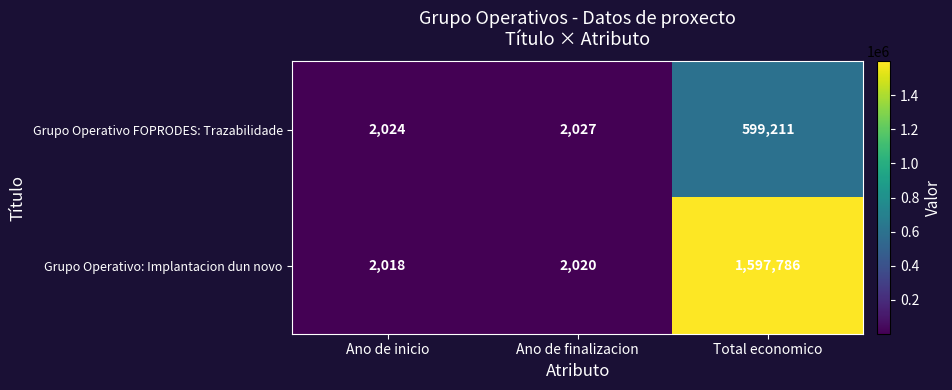

At which label is Grupo Operativo FOPRODES: Trazabilidade closest to 300617?

Ano de finalizacion